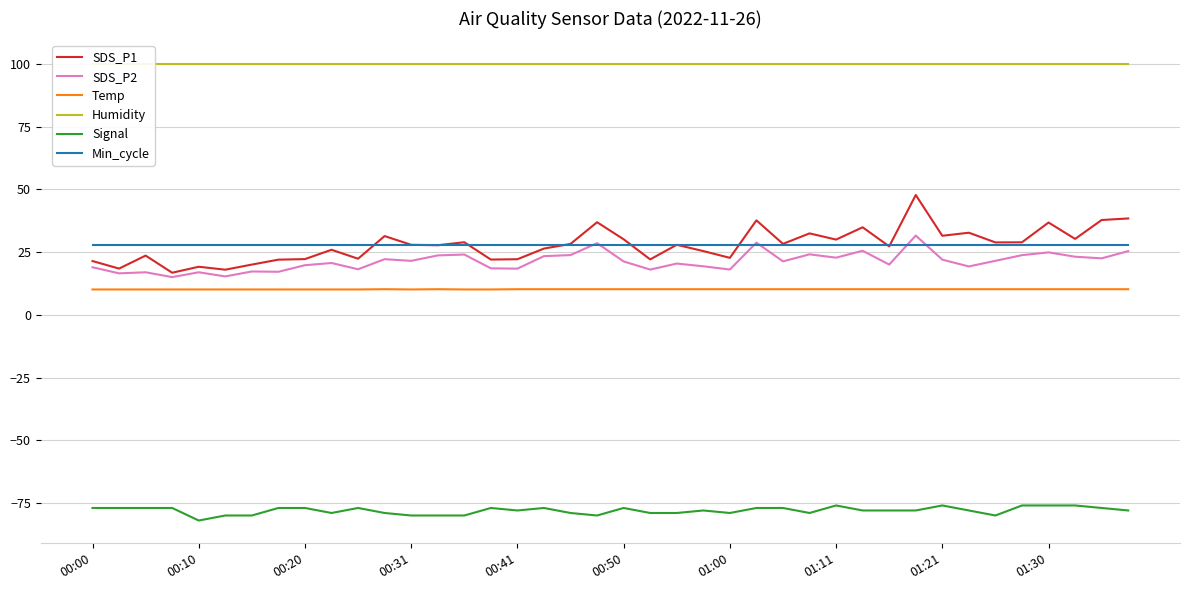

The Signal series shows -118.6 at 30. True or false?

False